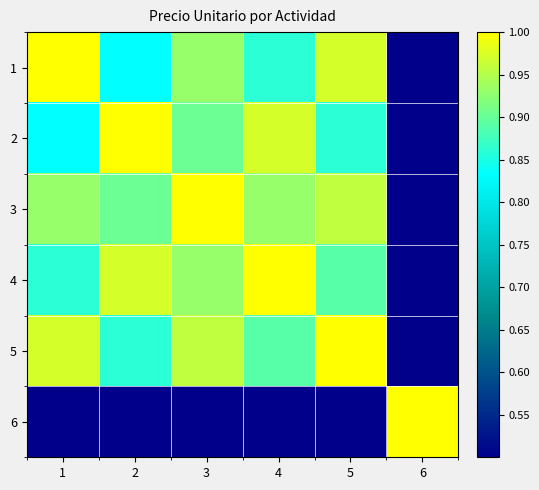

Which series has the largest total across all categories?

3